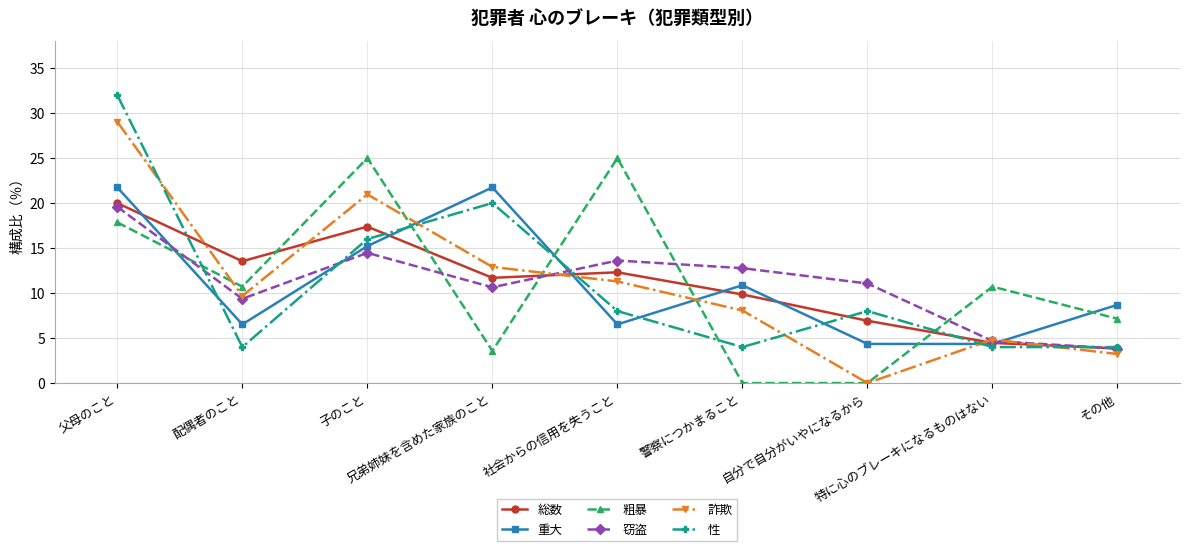

Where is 総数 nearest to the value 11?

兄弟姉妹を含めた家族のこと